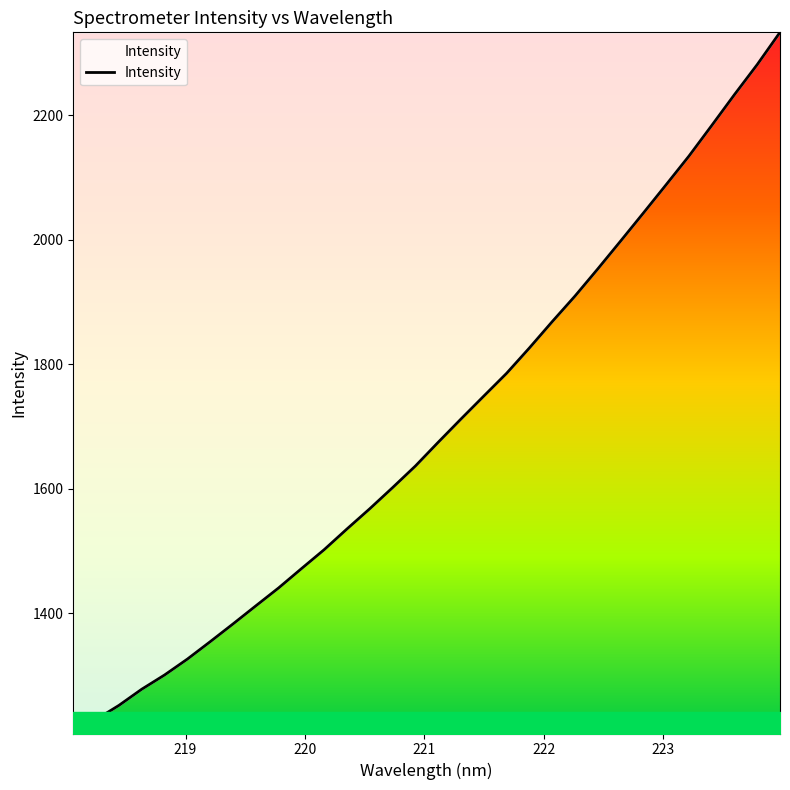

Reading right to left, list all the values displayed in this chart.

2333.3	2281.5	2233.2	2183.5	2134.4	2088.4	2042.9	1997.8	1953.2	1909.5	1868.4	1826.2	1785.4	1748.9	1712.0	1674.6	1636.5	1601.8	1567.9	1535.4	1502.1	1471.5	1440.5	1411.7	1382.6	1354.1	1326.2	1300.6	1277.7	1251.7	1229.1	1206.6